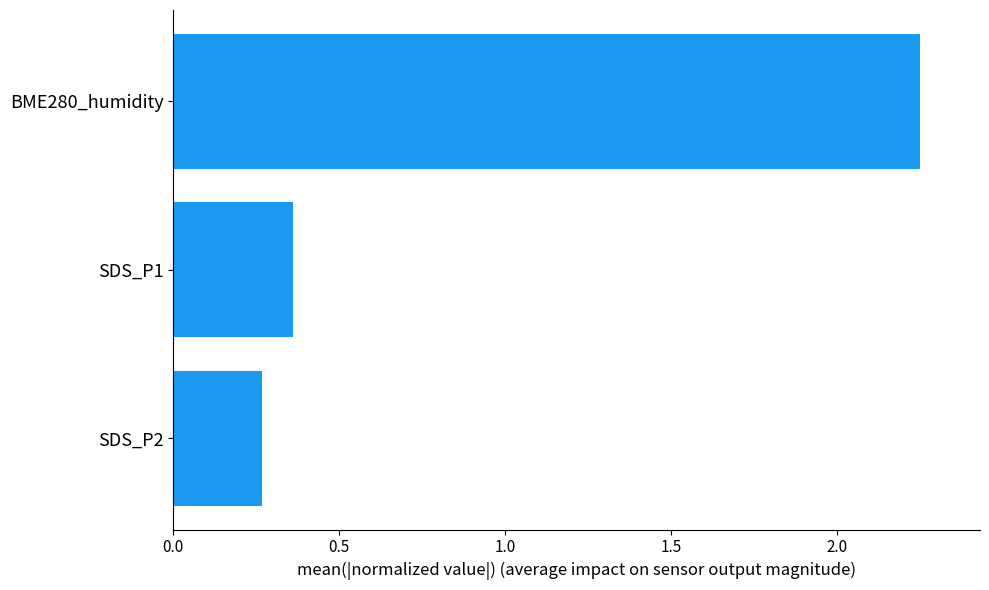

List the labels in order of value, largest first.

BME280_humidity, SDS_P1, SDS_P2